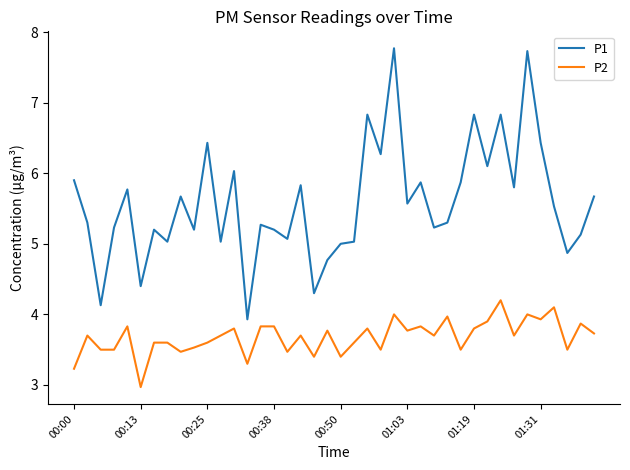

At how many categories does at least one series exceed 3?

40